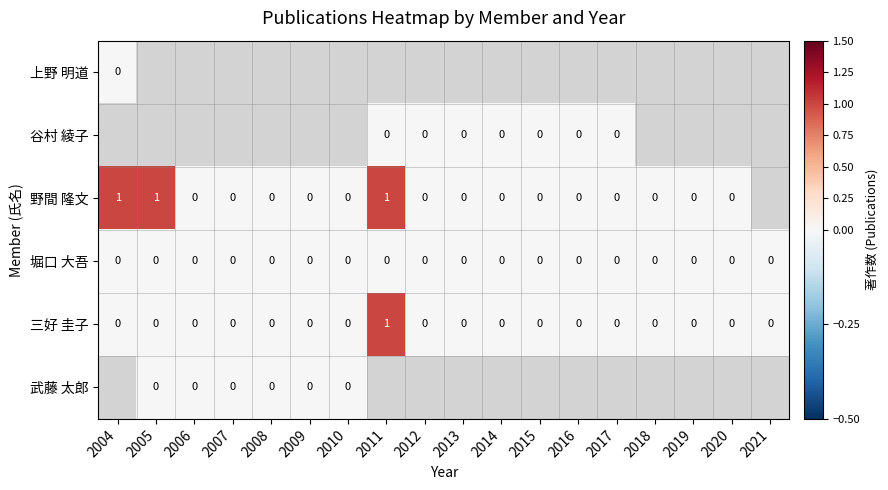

Between 2010 and 2019, which is larger?

2019